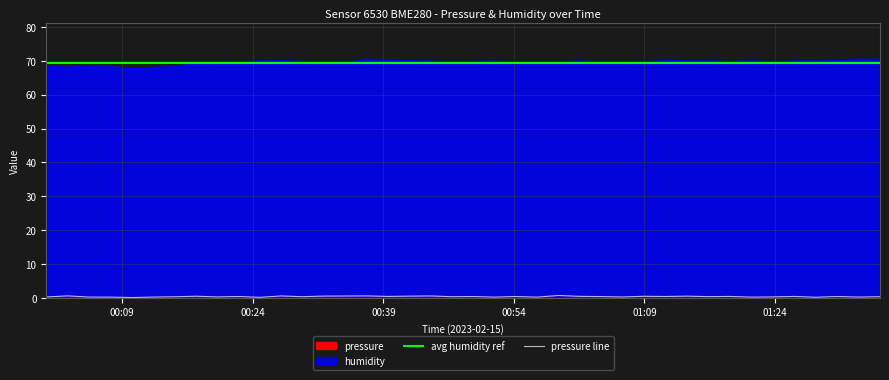

True or false: the data has more than 0 interior local peaks.

True